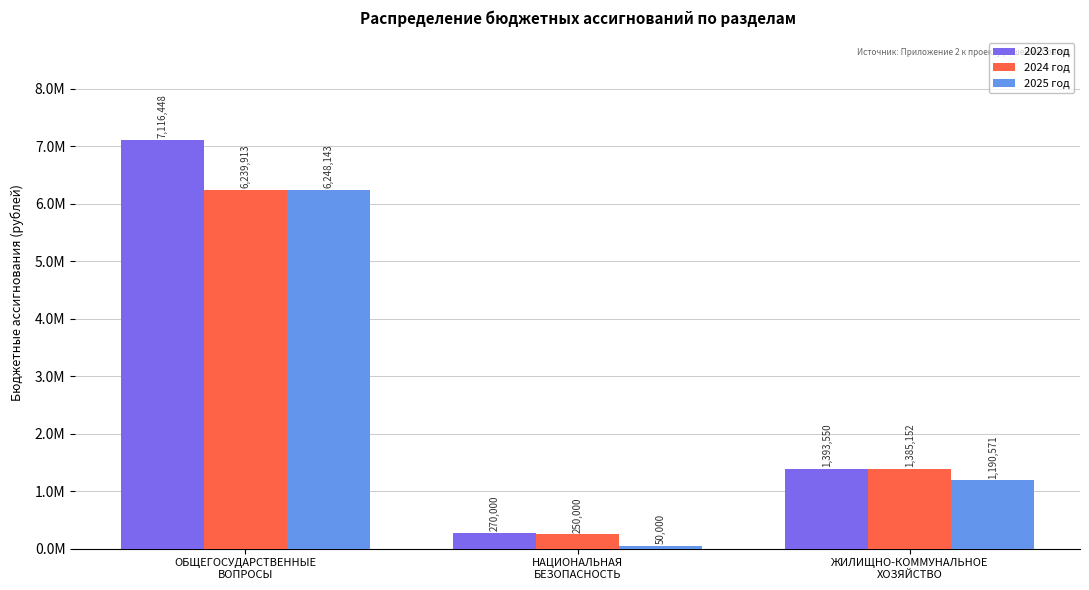

What are all the series names shown in the legend?

2023 год, 2024 год, 2025 год